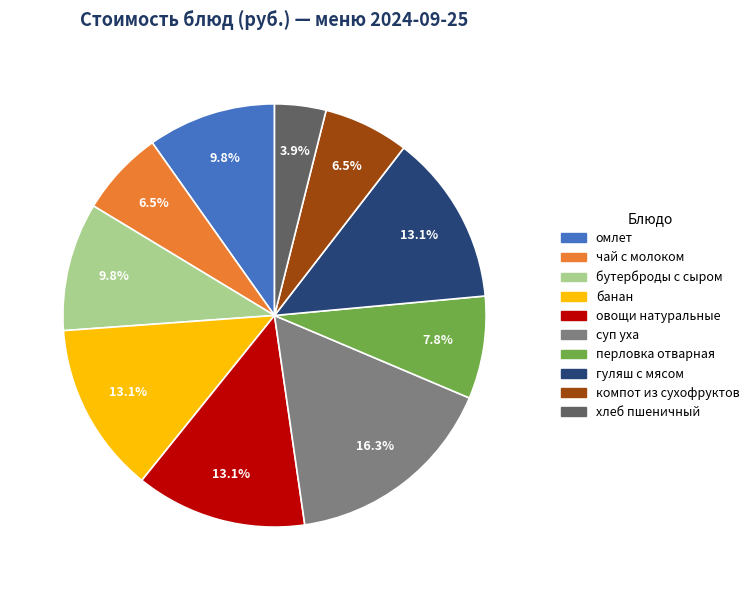

How many slices are in this pie chart?

10